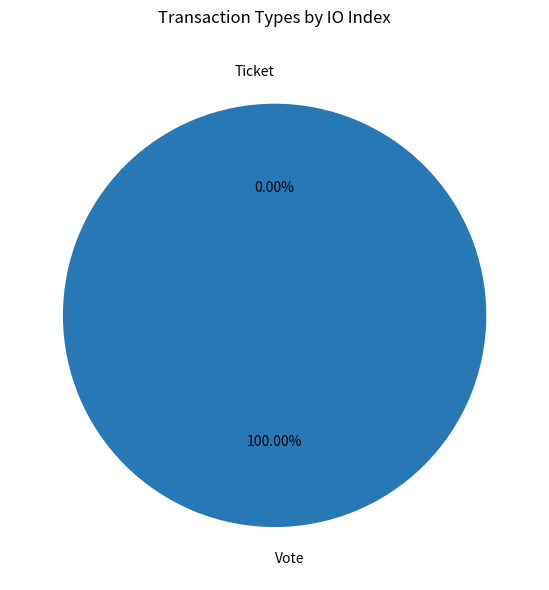

Does Vote represent more than half of the total?

Yes